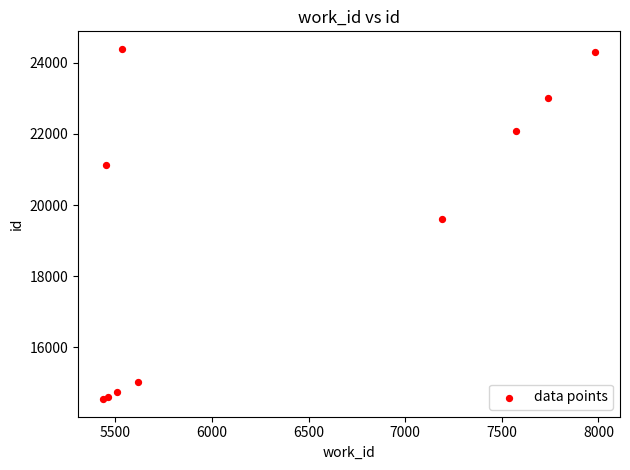

What Y value in the scatter plot is closest to 19466?

19596